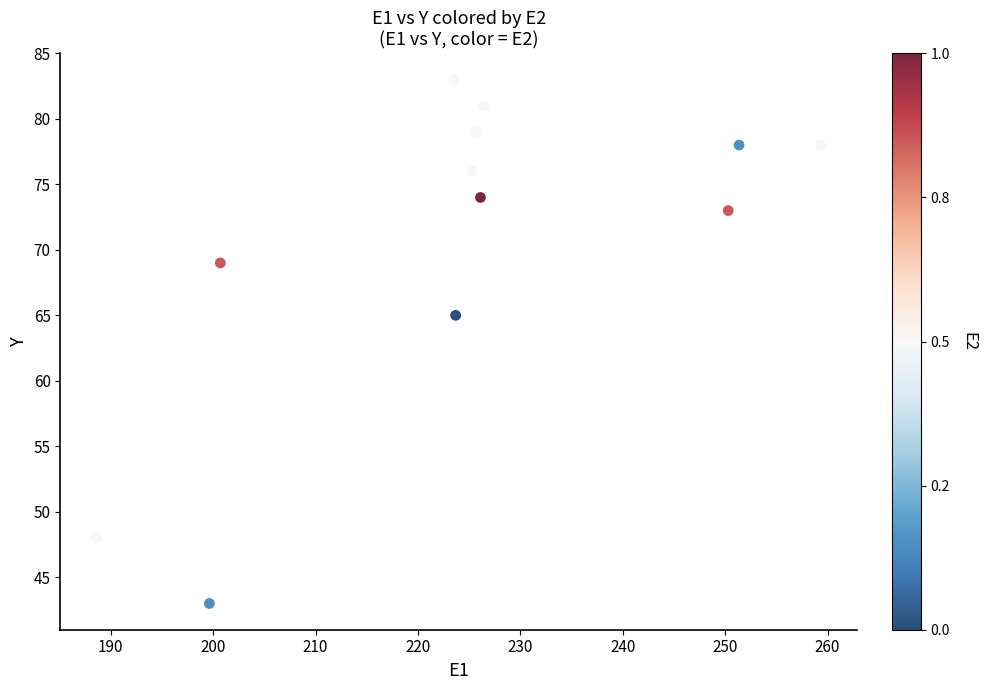

What is the average Y value?

71